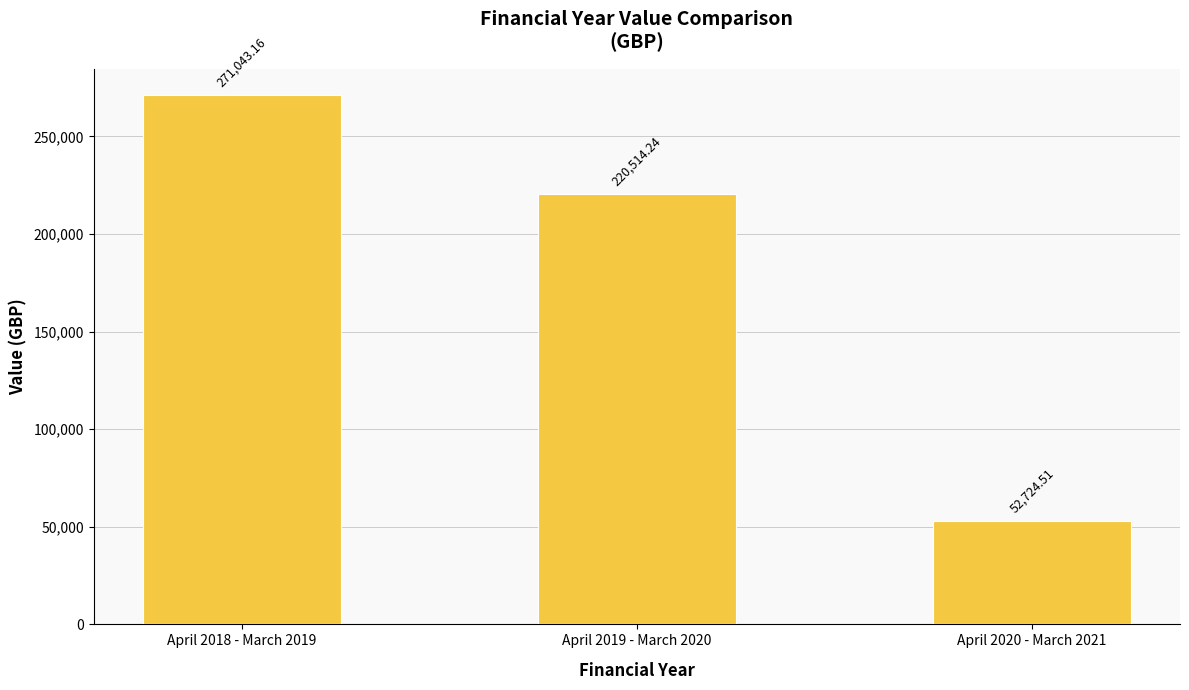

What is the label of the 1st bar from the left?

April 2018 - March 2019